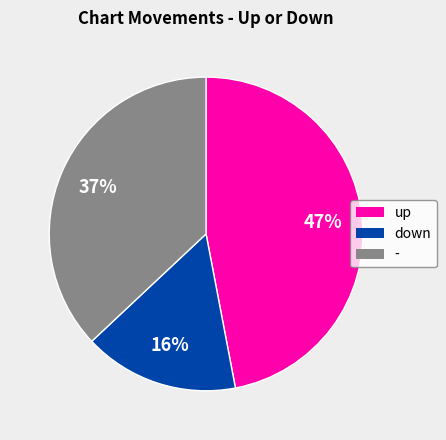

Combined, do up and - account for over 50%?

Yes